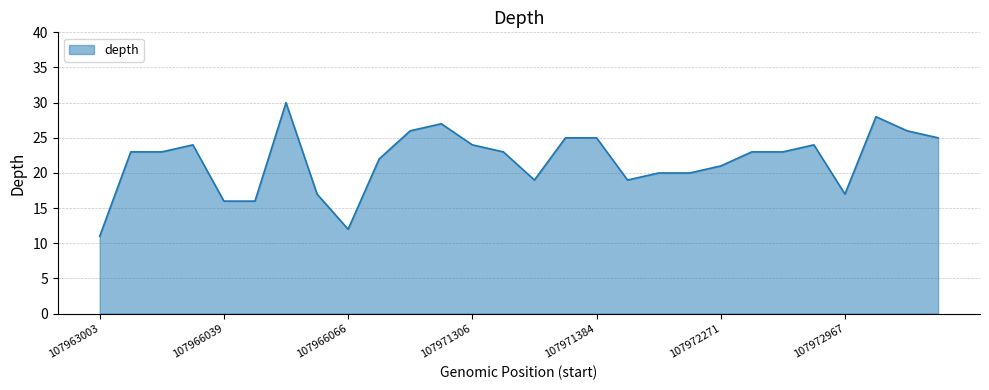

What is the maximum value shown in the chart?

30